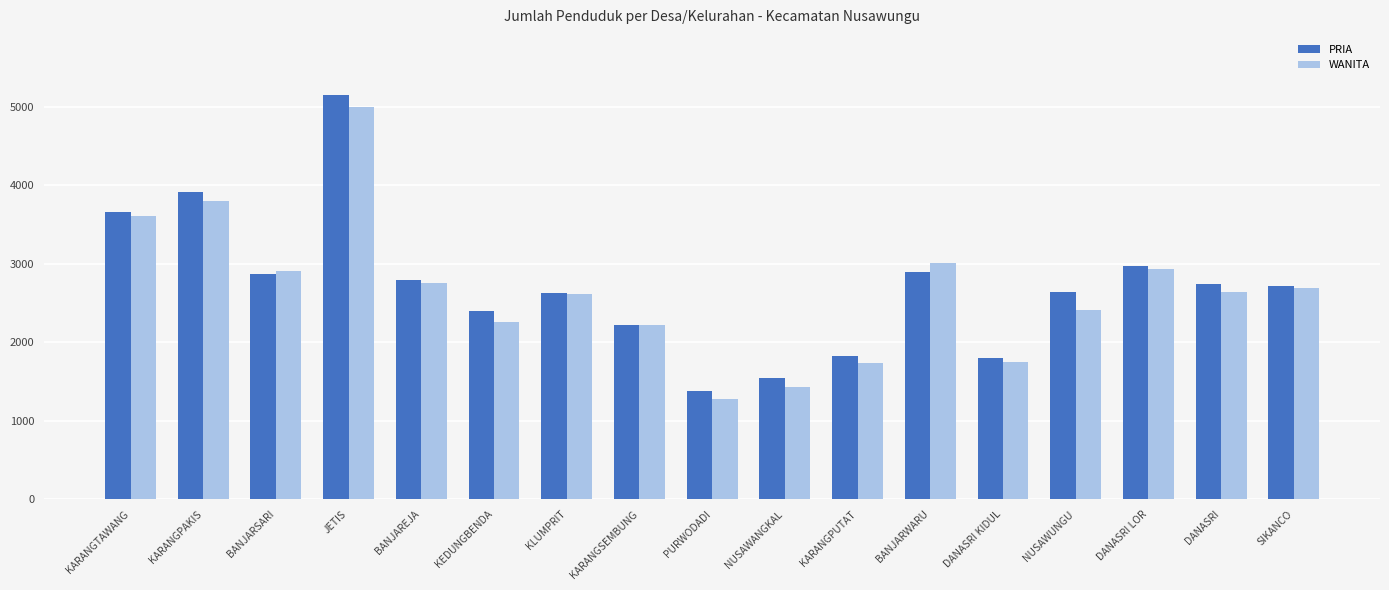

Which series changed the most between BANJAREJA and KARANGSEMBUNG?

PRIA